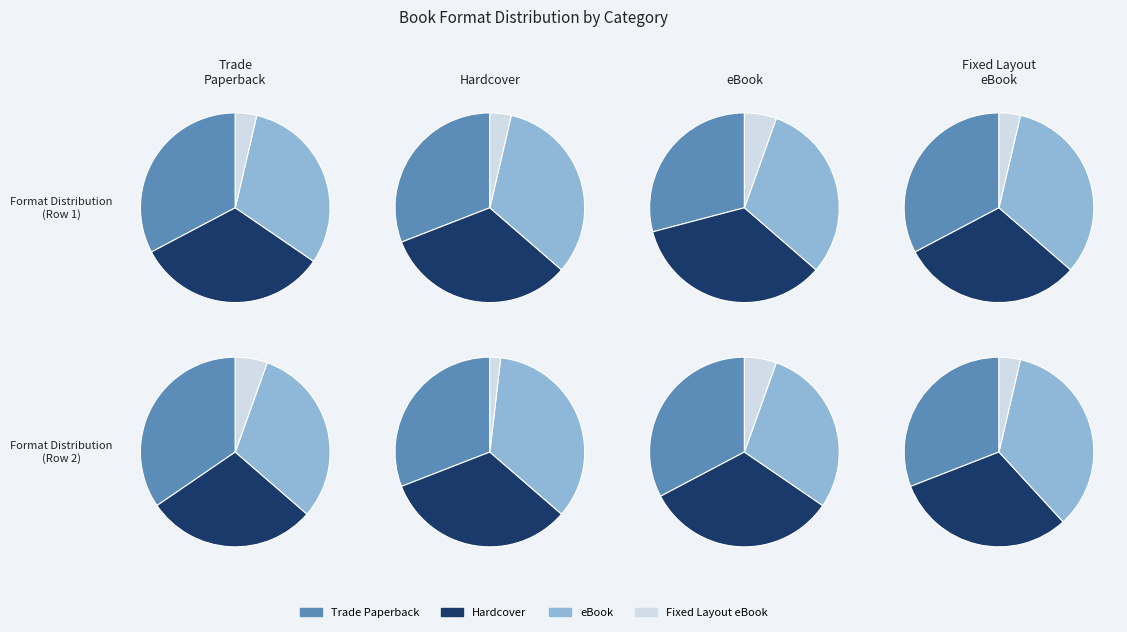

To the nearest percent, what is the average slice percentage?

25%